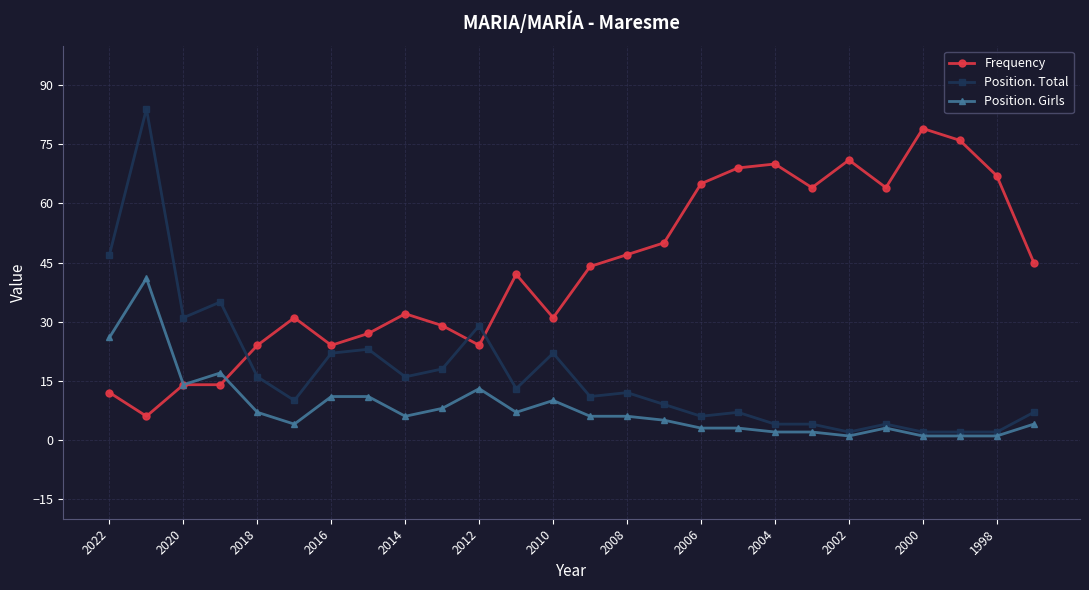

What are all the series names shown in the legend?

Frequency, Position. Total, Position. Girls